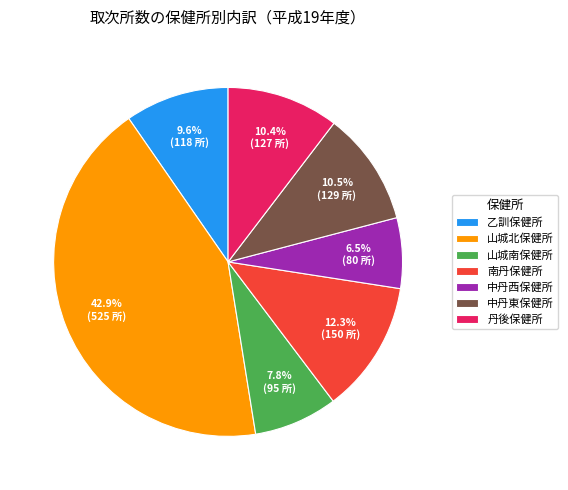

Which slice is the largest?

山城北保健所